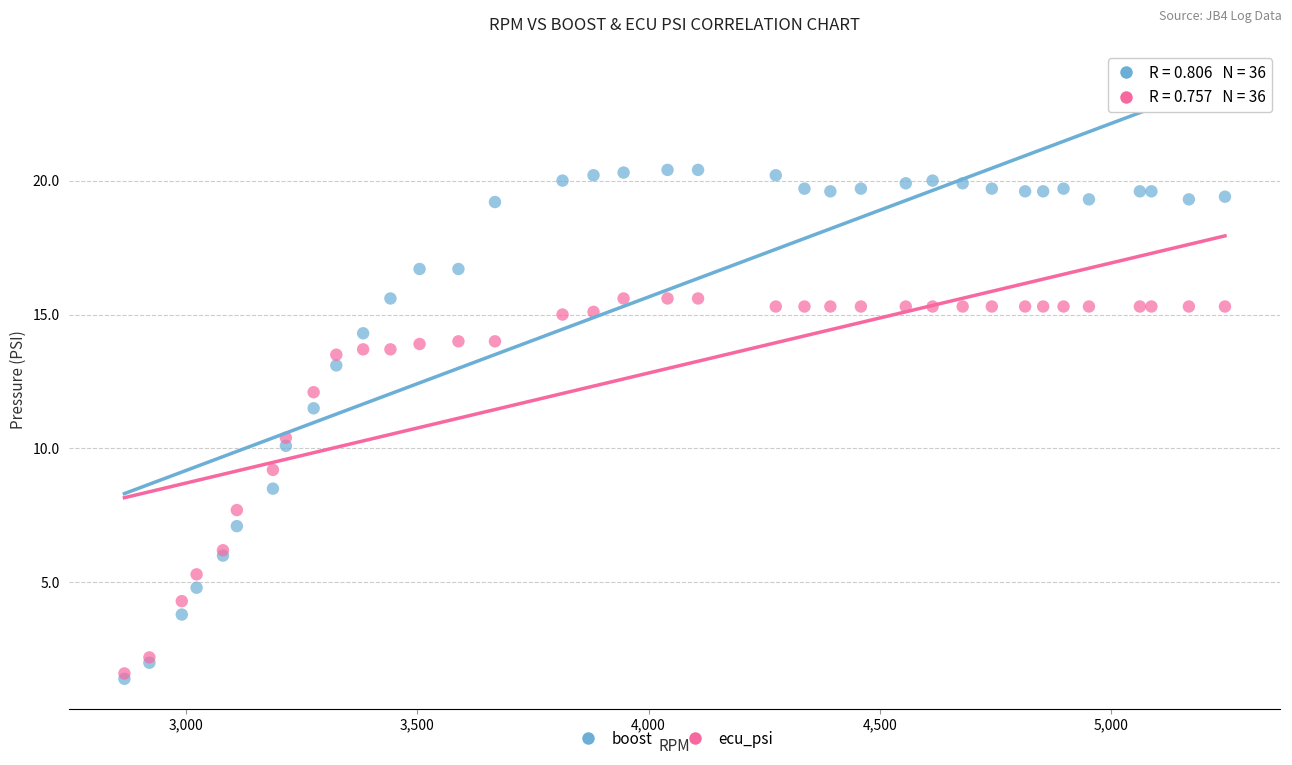

What are all the series names shown in the legend?

boost, ecu_psi